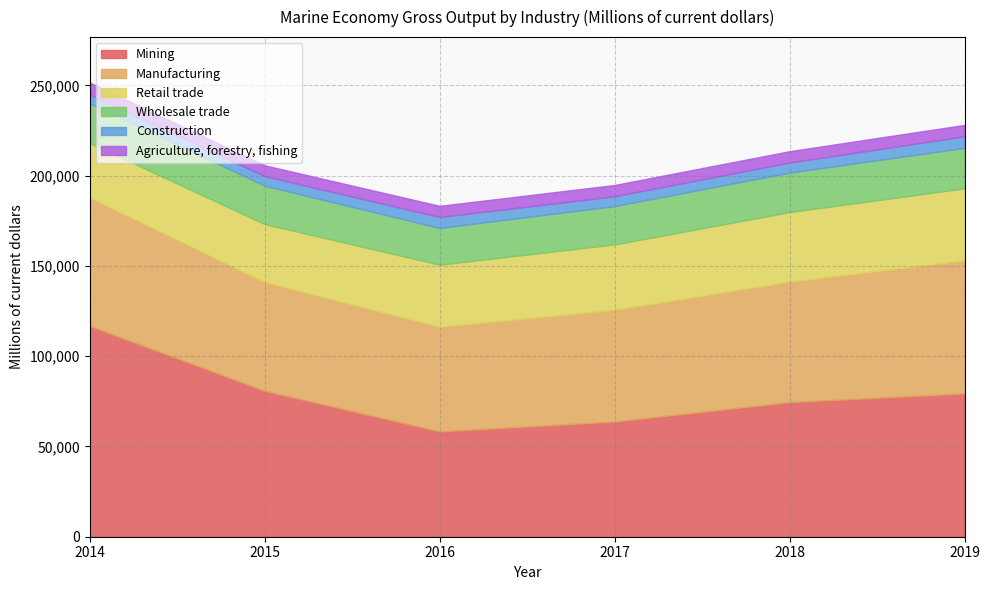

What is the value of the Manufacturing point at the 1st from the left?

71139